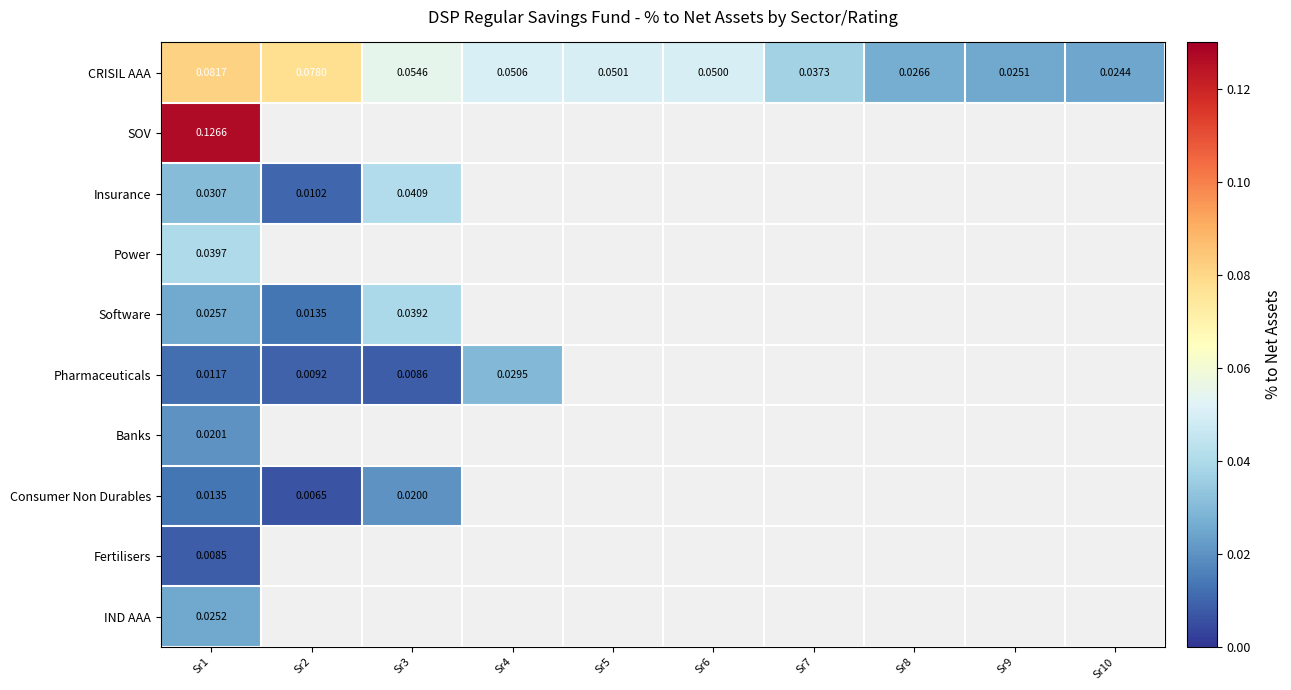

Which has a higher value, Sr7 or Sr4?

Sr4